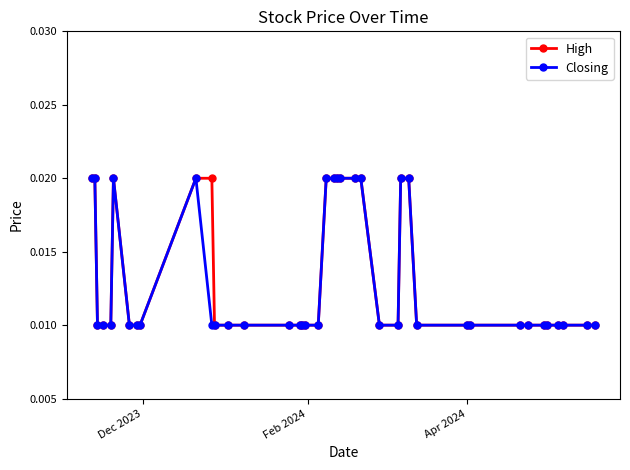

How many Closing values are between 0 and 1?

40